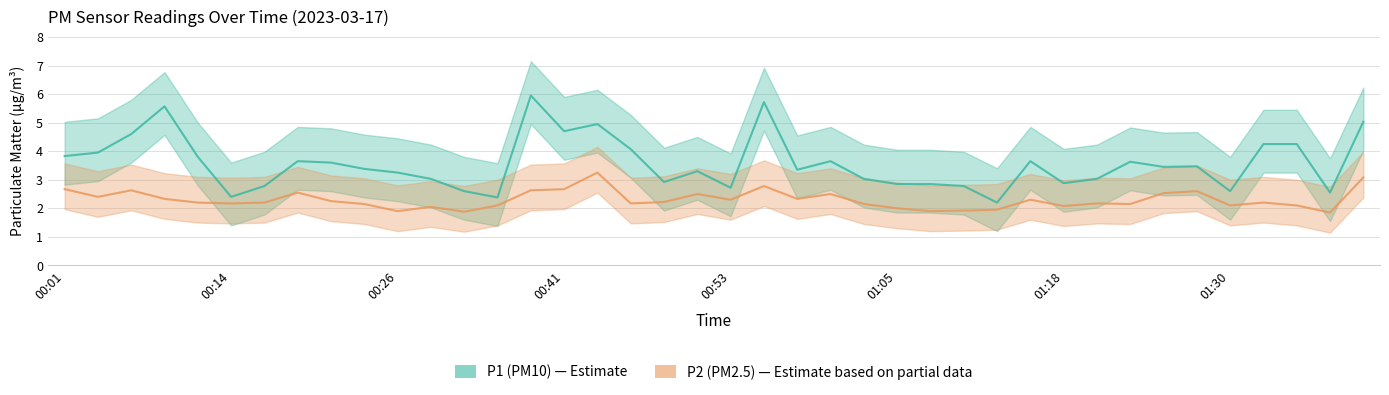

Read the P1 line value at 22.

3.4